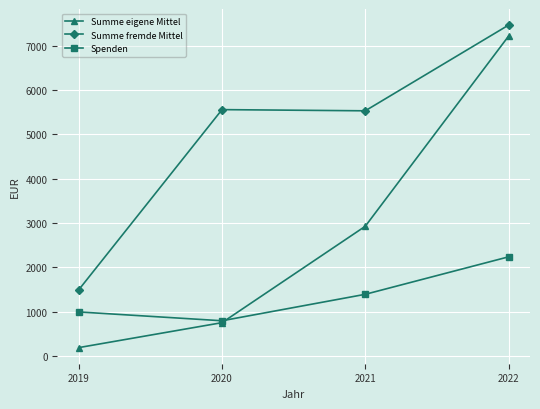

True or false: Summe fremde Mittel and Spenden cross at least once.

False